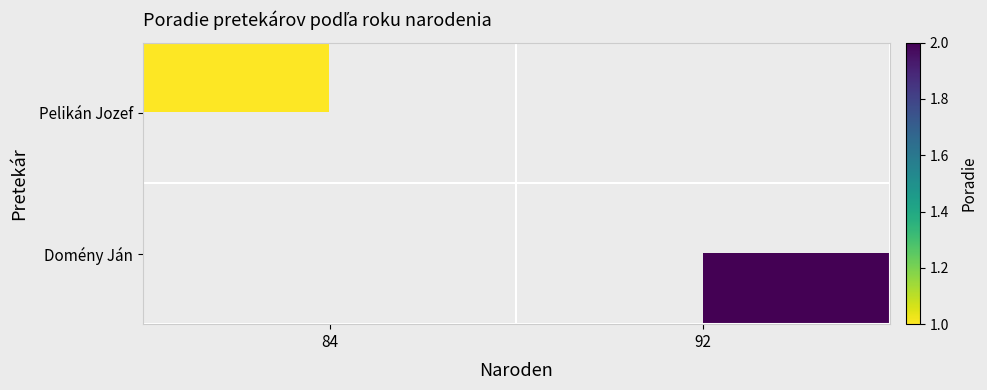

Rank the categories by Domény Ján value from highest to lowest.

84, 92